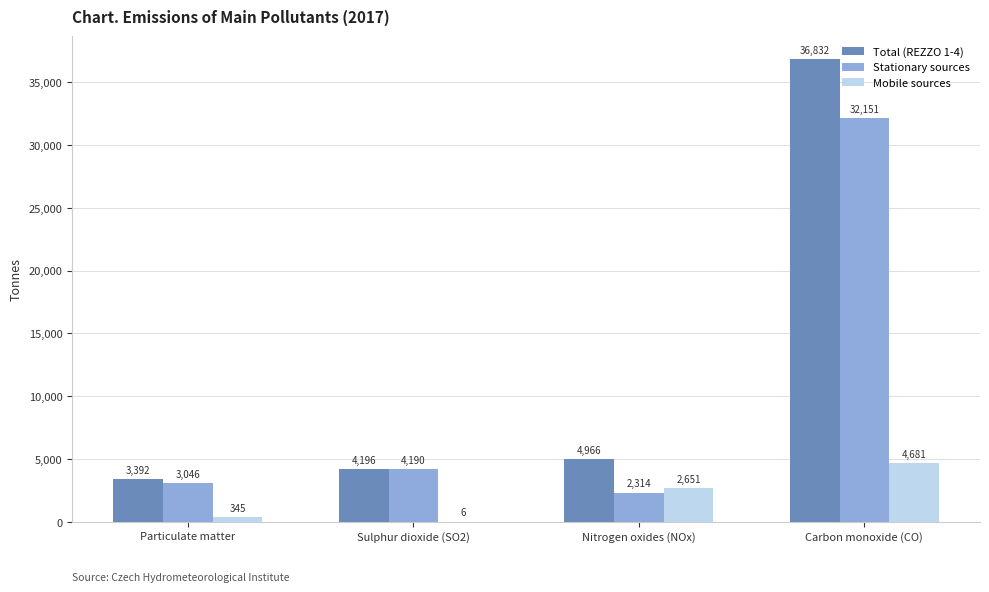

At which label does Total (REZZO 1-4) first exceed 4965?

Nitrogen oxides (NOx)